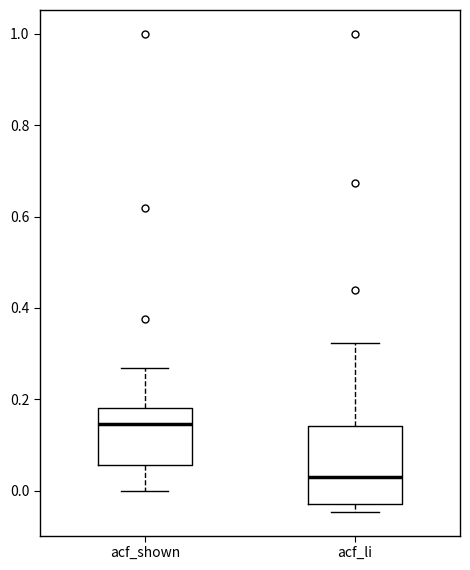

Where does the median line of the box for acf_li sit on the y-axis? The values are not printed on the chart, so give them approximately, as read against the axis.

0.04